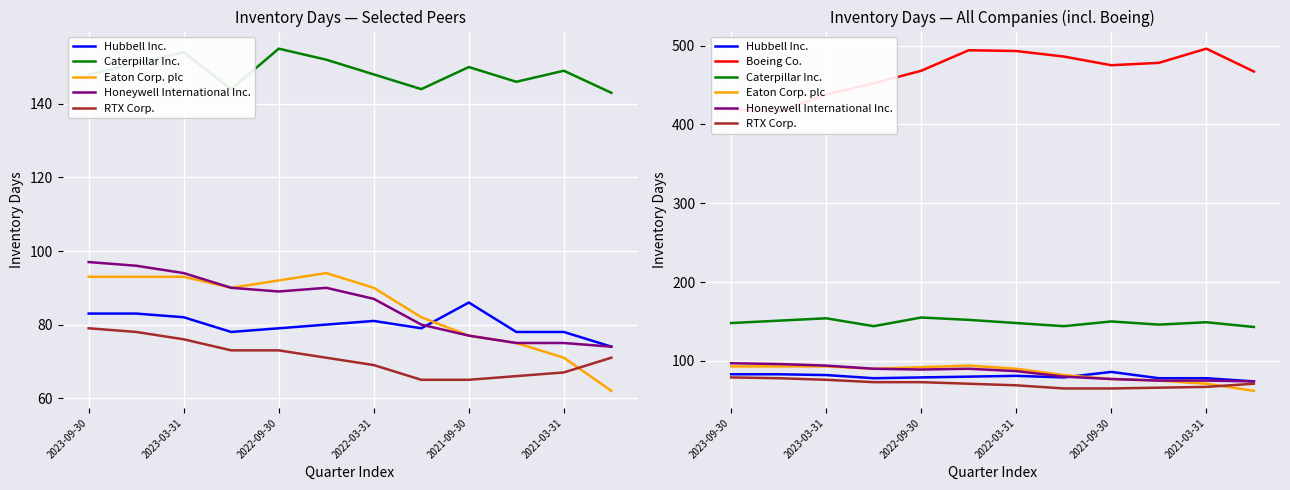

Is the value of Eaton Corp. plc at 2023-03-31 greater than the value of Caterpillar Inc. at 2022-09-30?

No